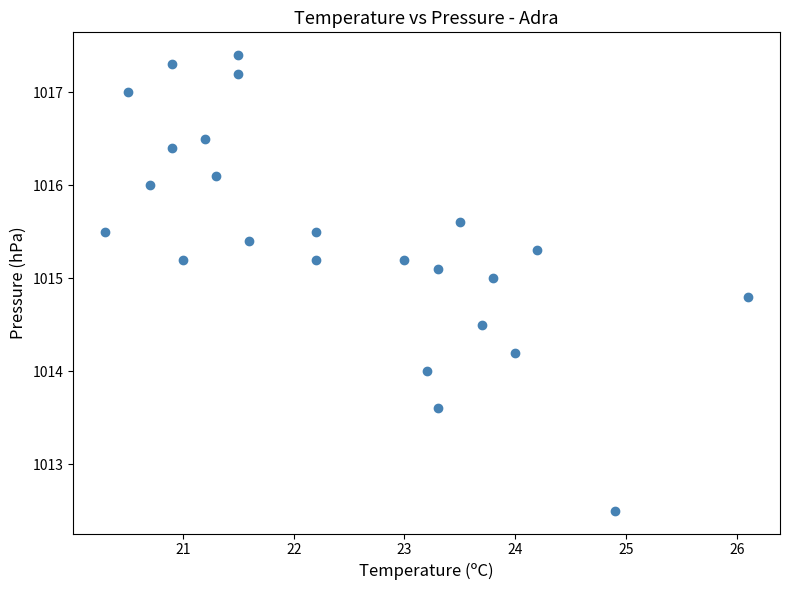

What is the range of X values (max minus min)?

5.8